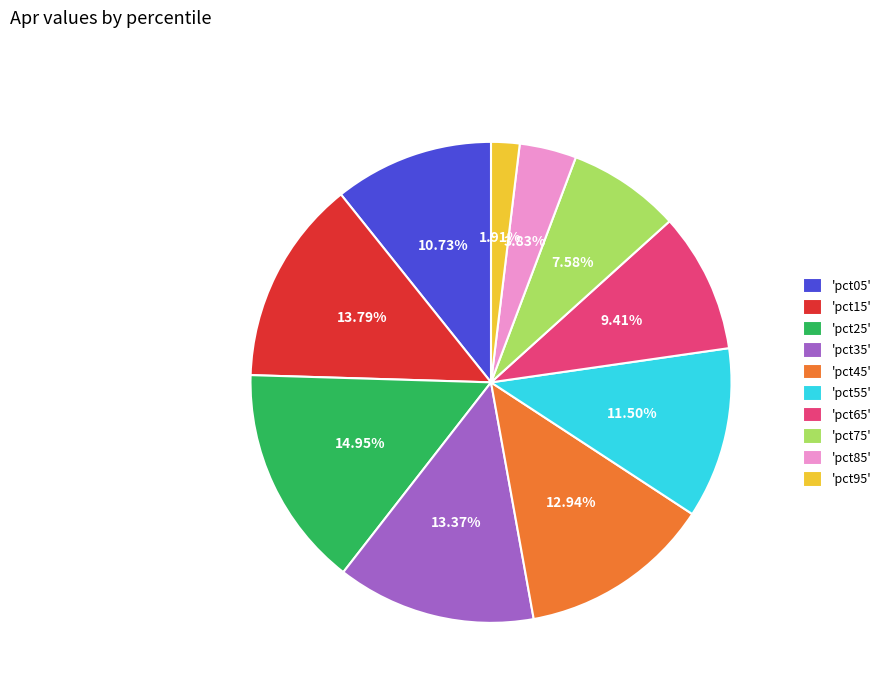

Is the sum of 'pct25' and 'pct45' greater than half?

No